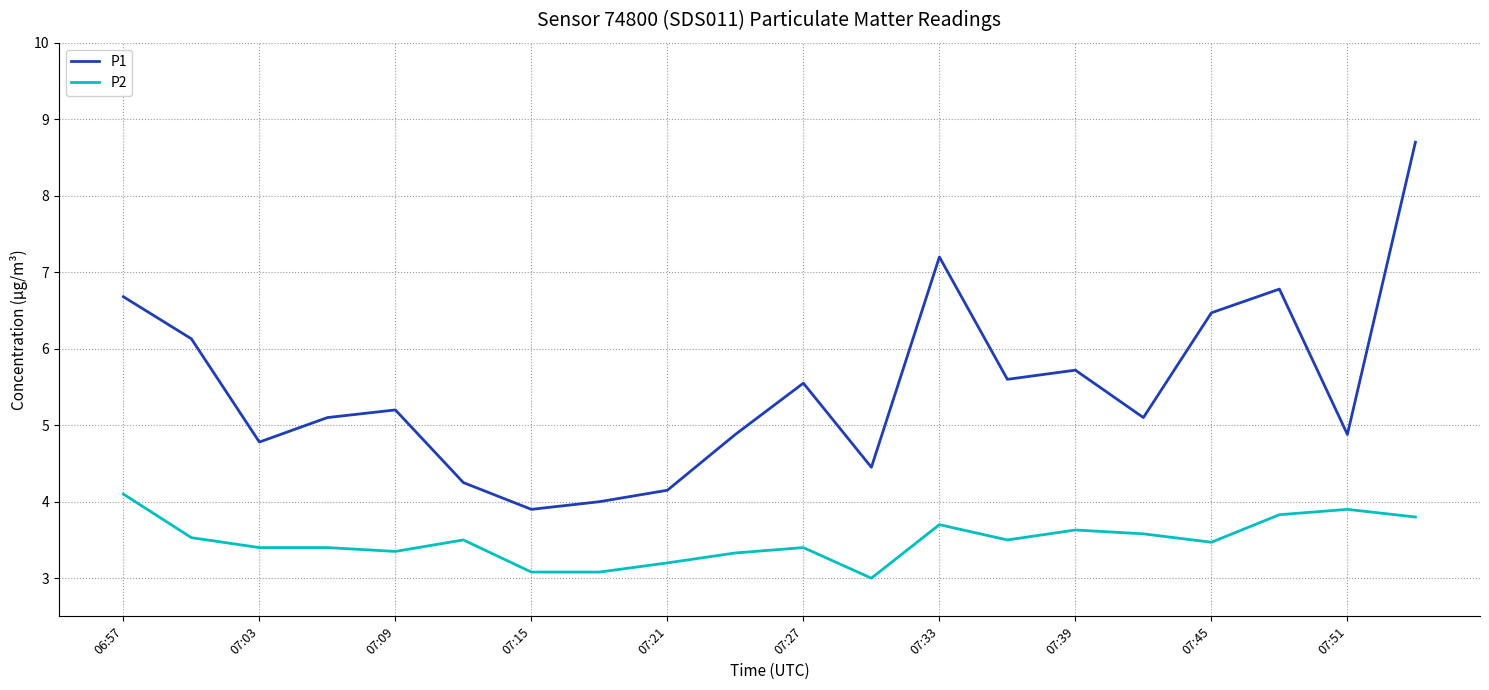

What is the maximum value for P2?

4.1